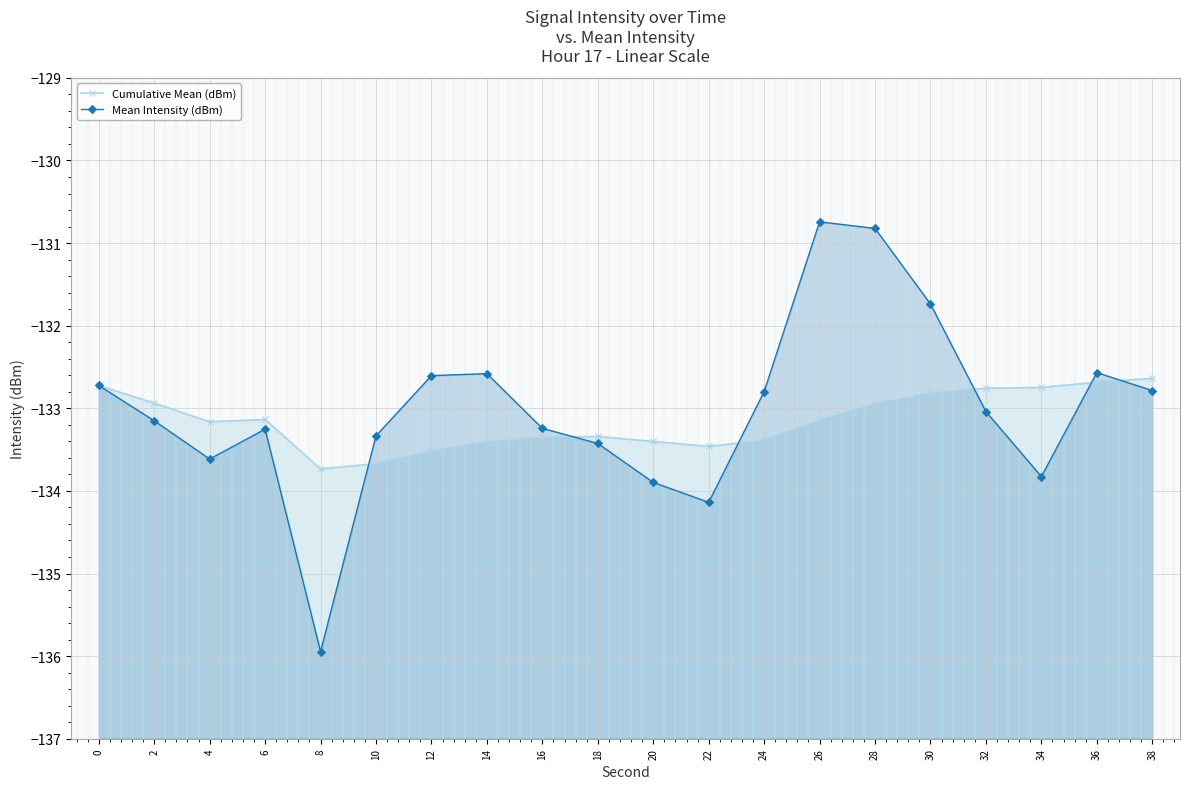

What are all the series names shown in the legend?

Cumulative Mean (dBm), Mean Intensity (dBm)